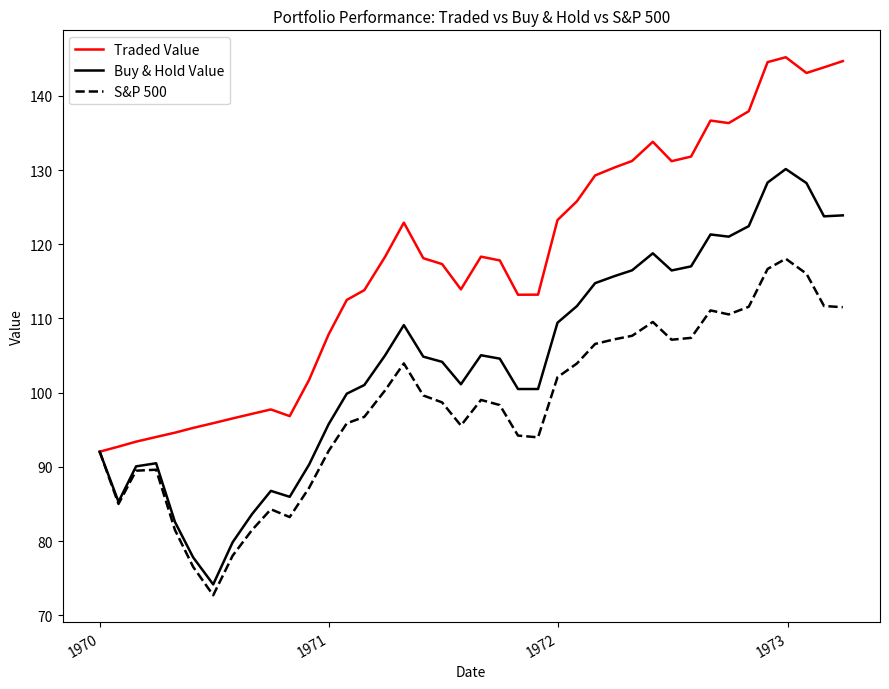

Is this an area chart (filled region under the line)?

No